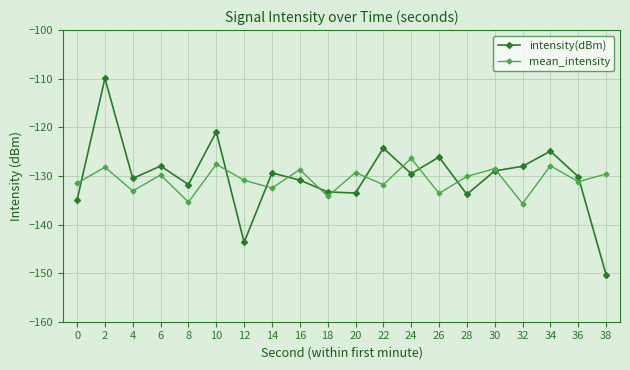

What is the maximum value shown in the chart?

-109.9